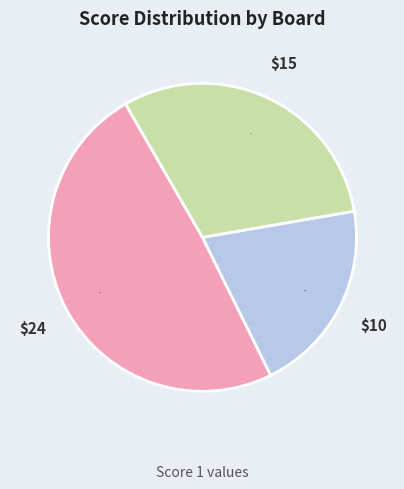

To the nearest percent, what is the average slice percentage?

33%